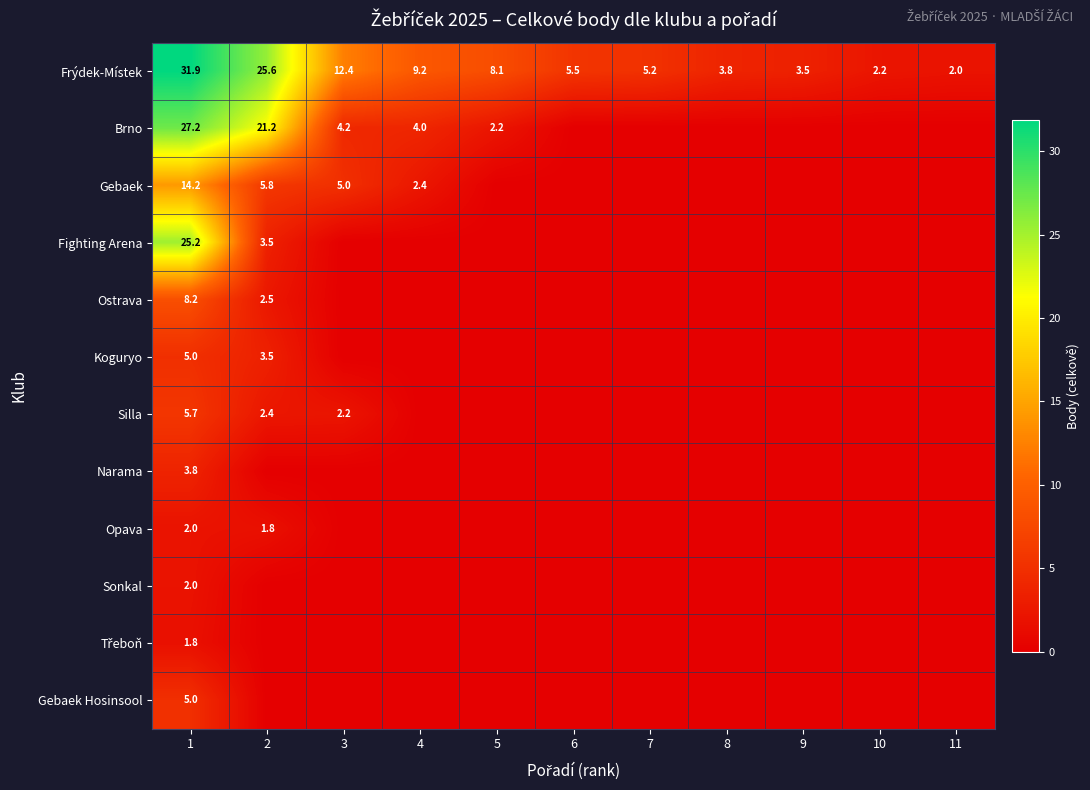

How many values in the Silla series exceed 0?

3